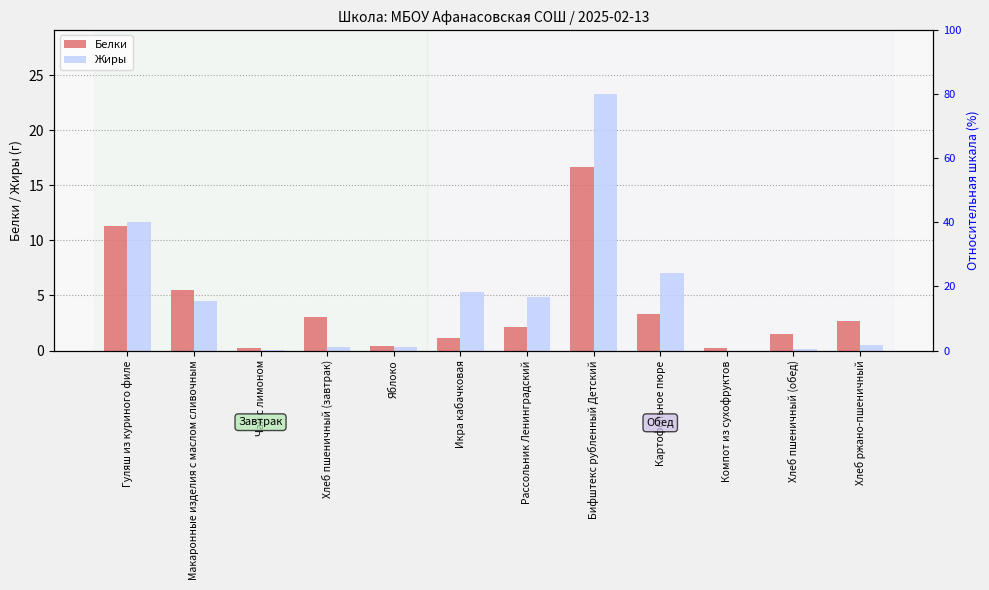

What is the value of the Белки bar at the 7th from the left?

2.1